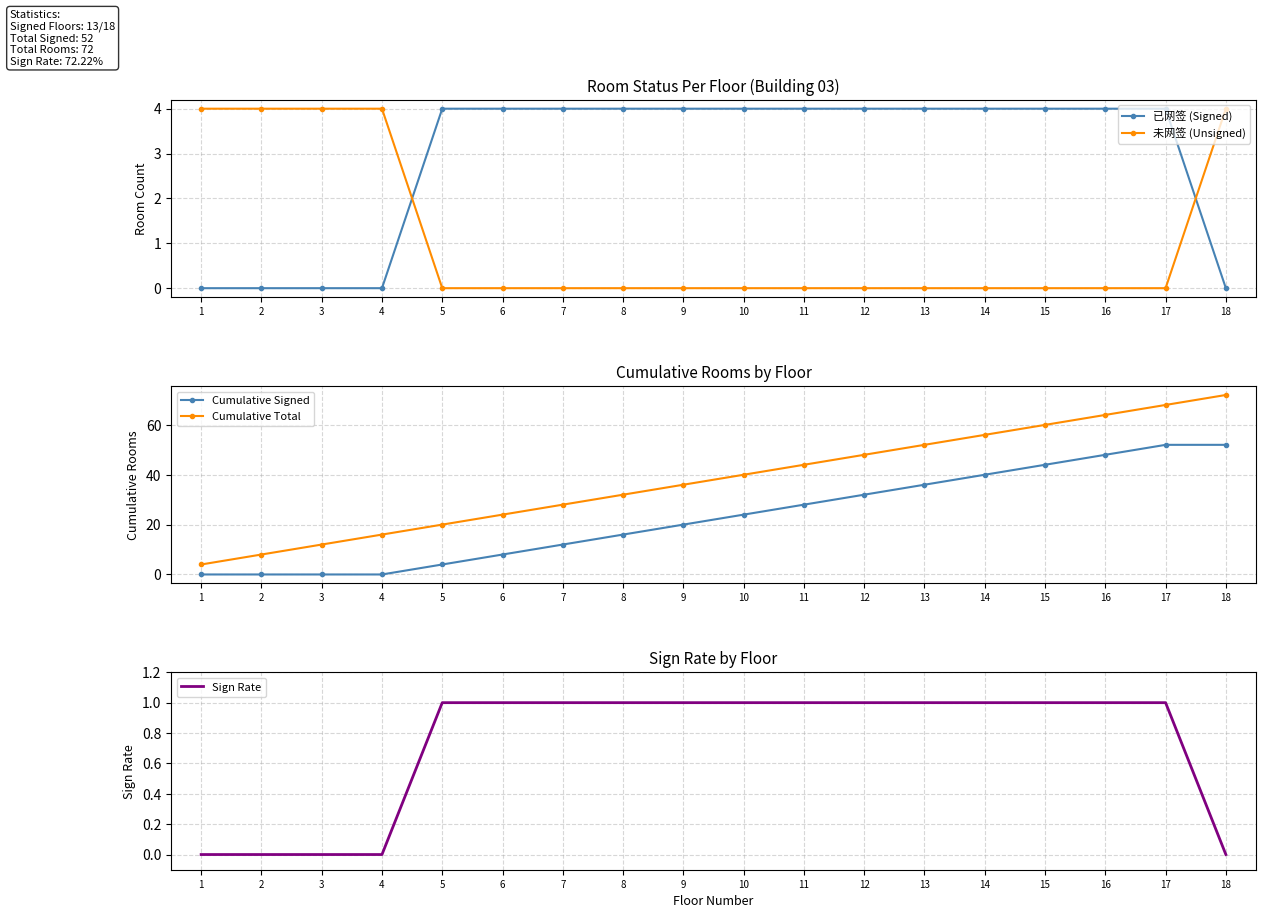

What is the lowest value of the Cumulative Total series?

4